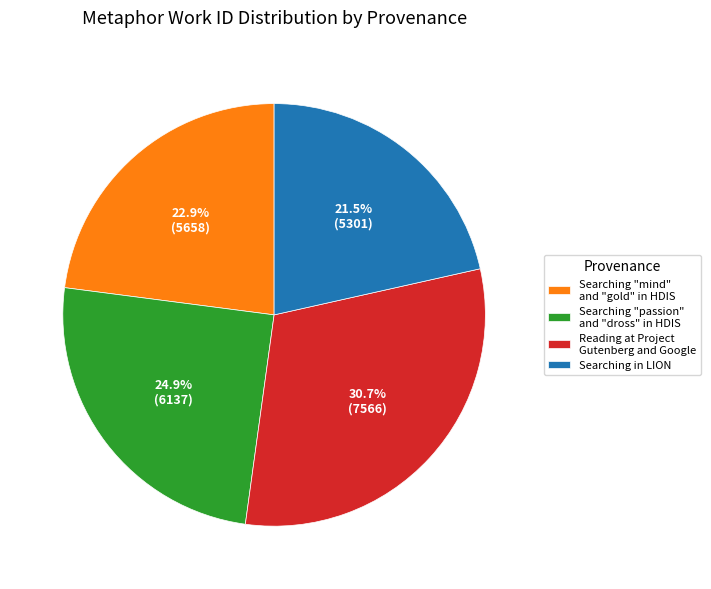

Which has a higher value, Searching "passion" and "dross" in HDIS or Searching in LION?

Searching "passion" and "dross" in HDIS